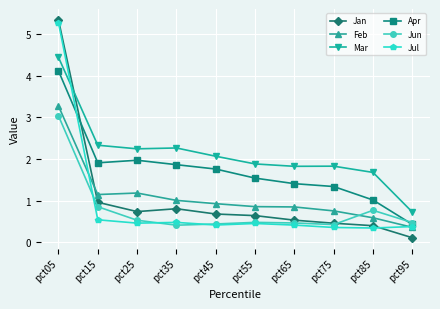

What is the difference between the maximum and minimum values in the Jul series?

4.9